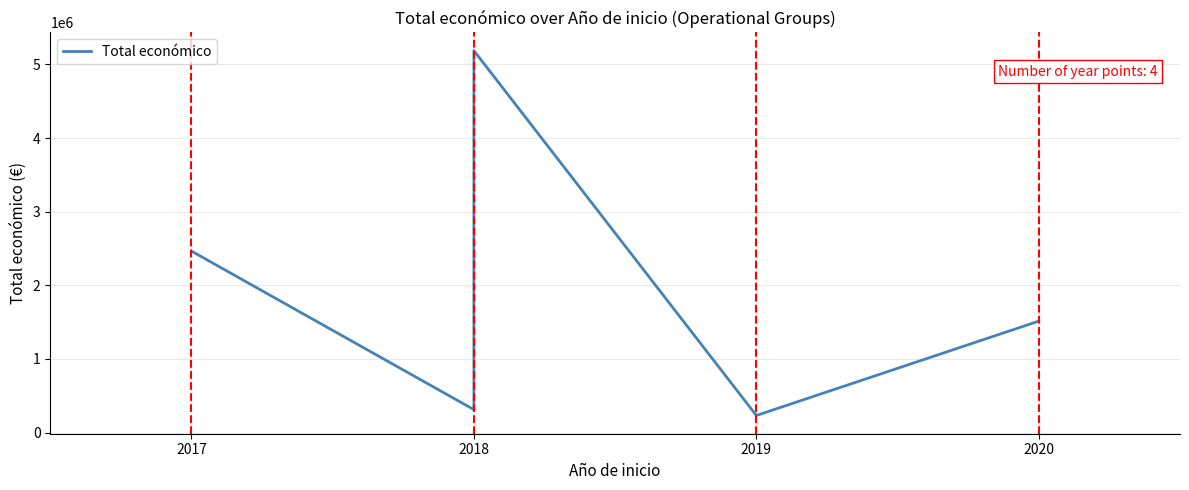

What is the value of the 6th point from the left?

232189